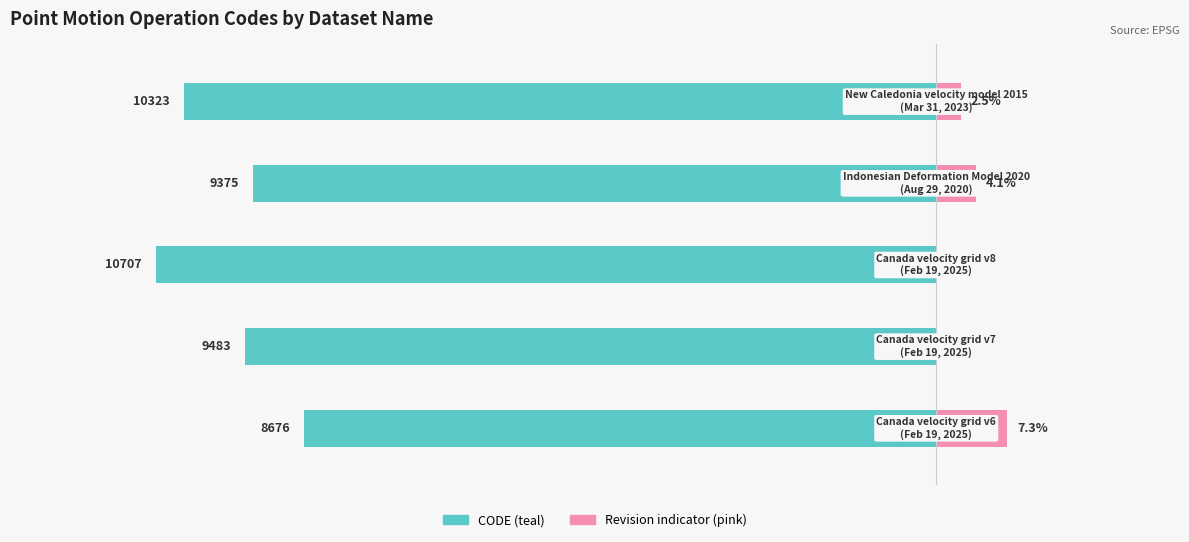

Where is CODE (normalized left) nearest to the value -72?

1